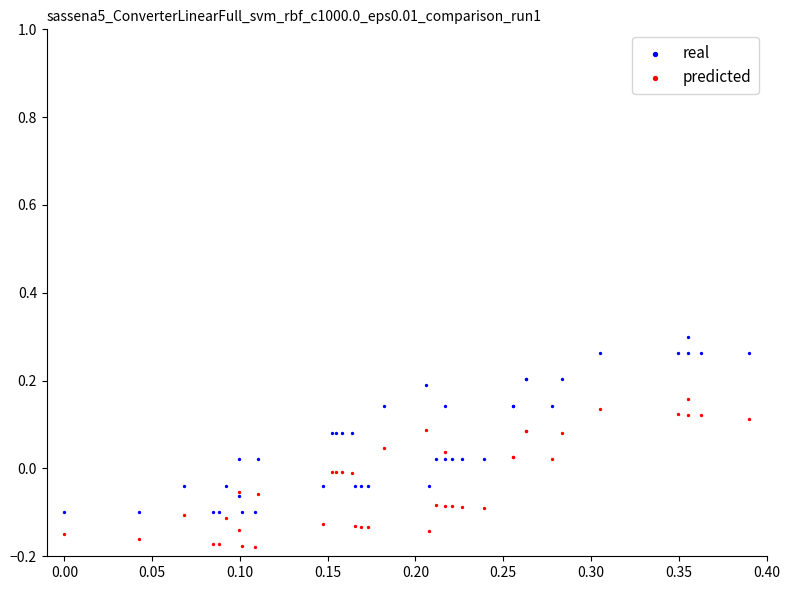

What are all the series names shown in the legend?

real, predicted